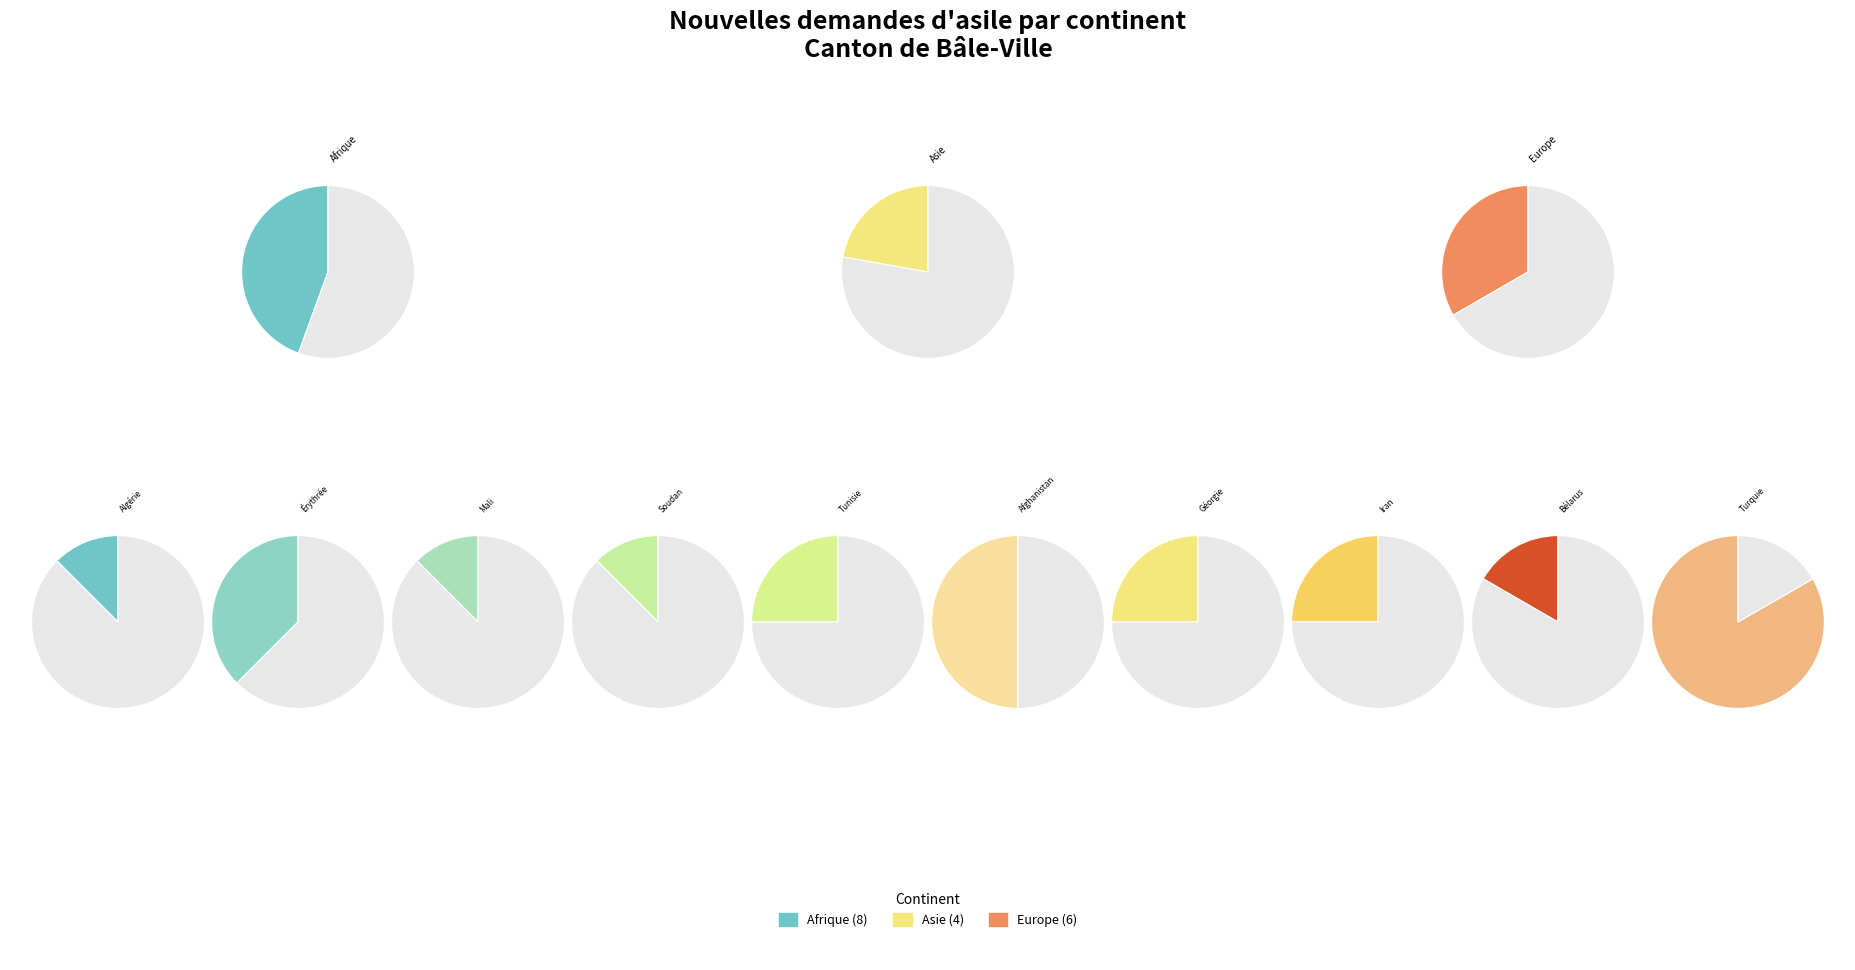

True or false: Provenance inconnu accounts for 1% of the total.

False